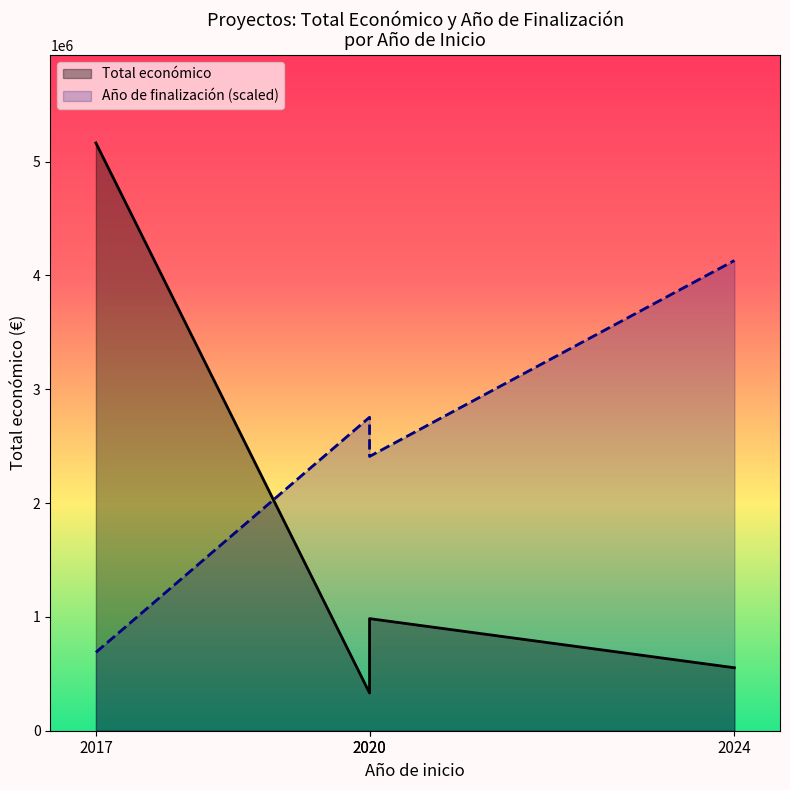

The value of Total económico at 2020 is 569614. True or false?

False